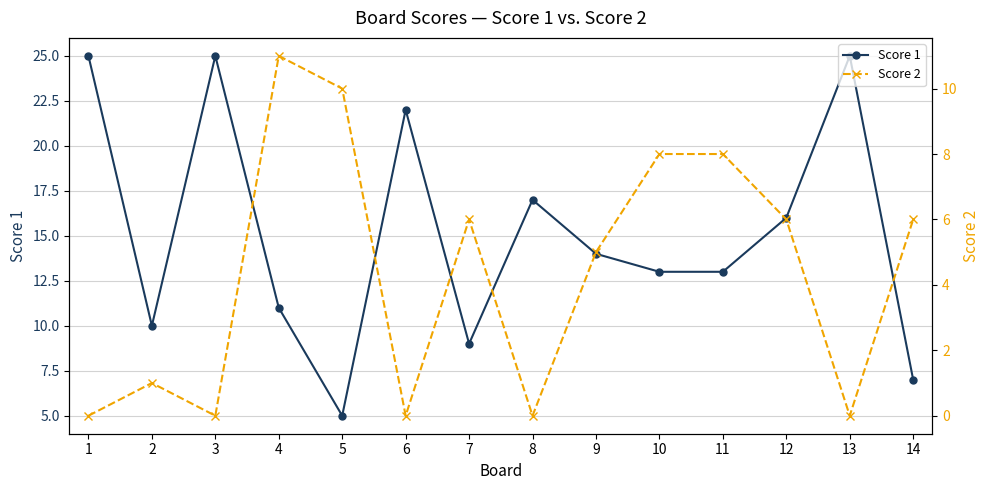

Is the value of Score 1 at 7 greater than the value of Score 2 at 4?

No